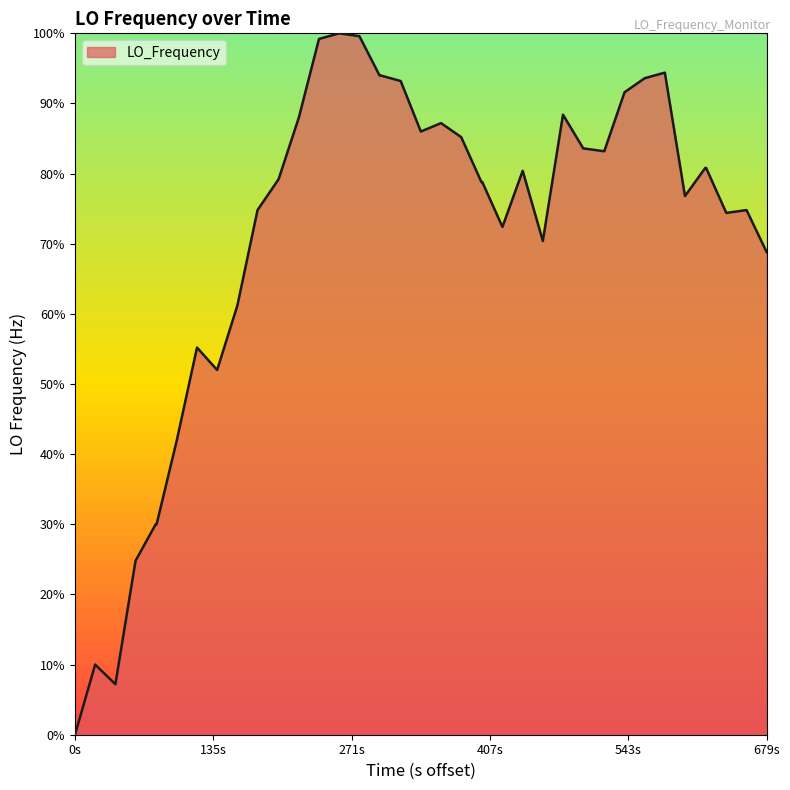

What is the difference between the maximum and minimum values?

100.0